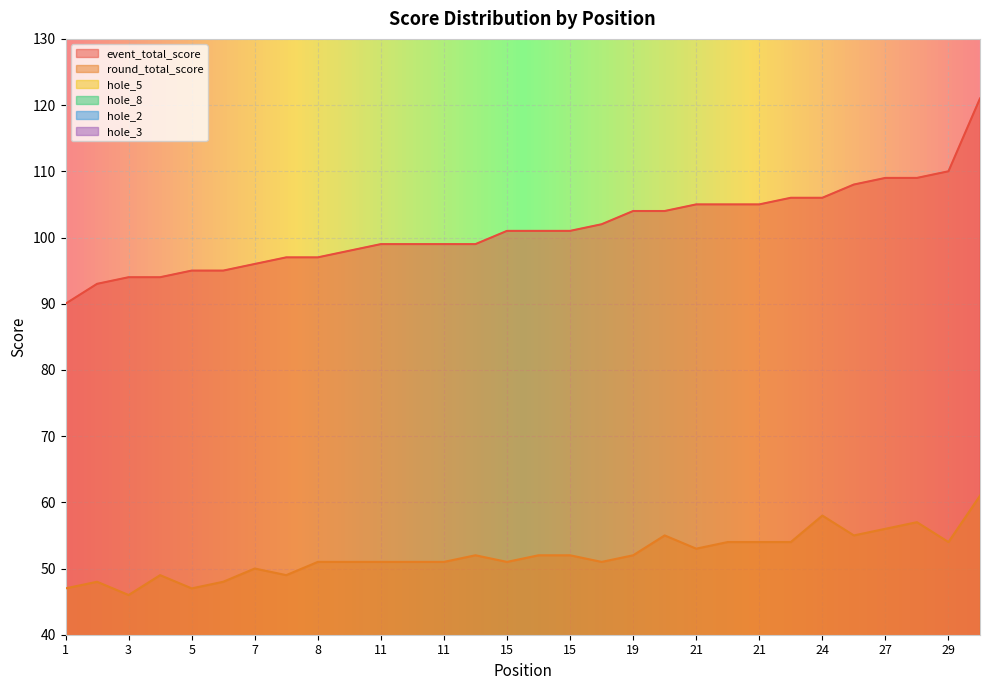

At which category does round_total_score reach its first local peak?

2